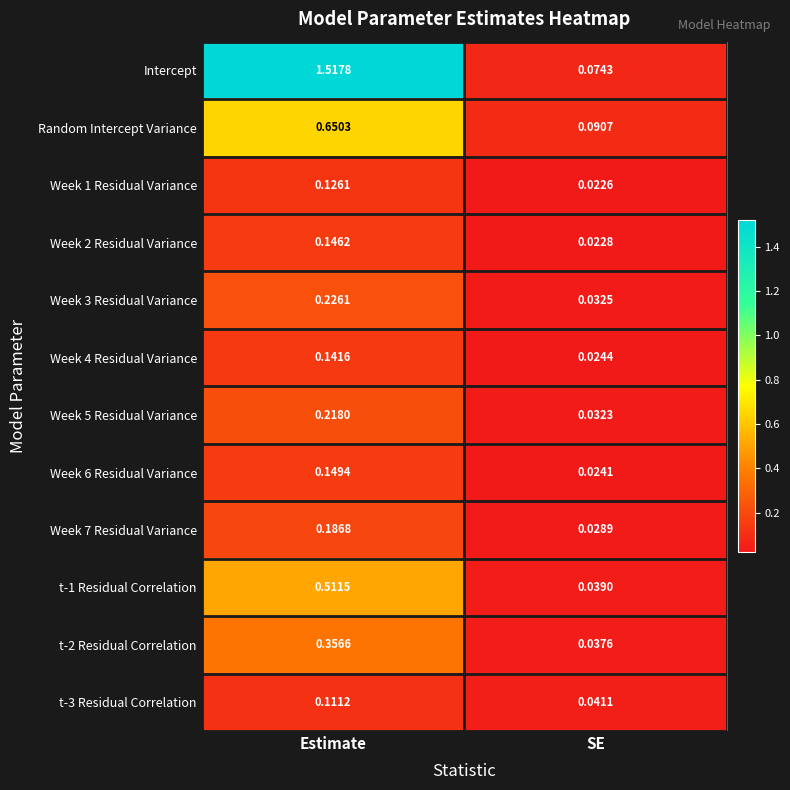

At which category does the chart reach its minimum across all series?

SE